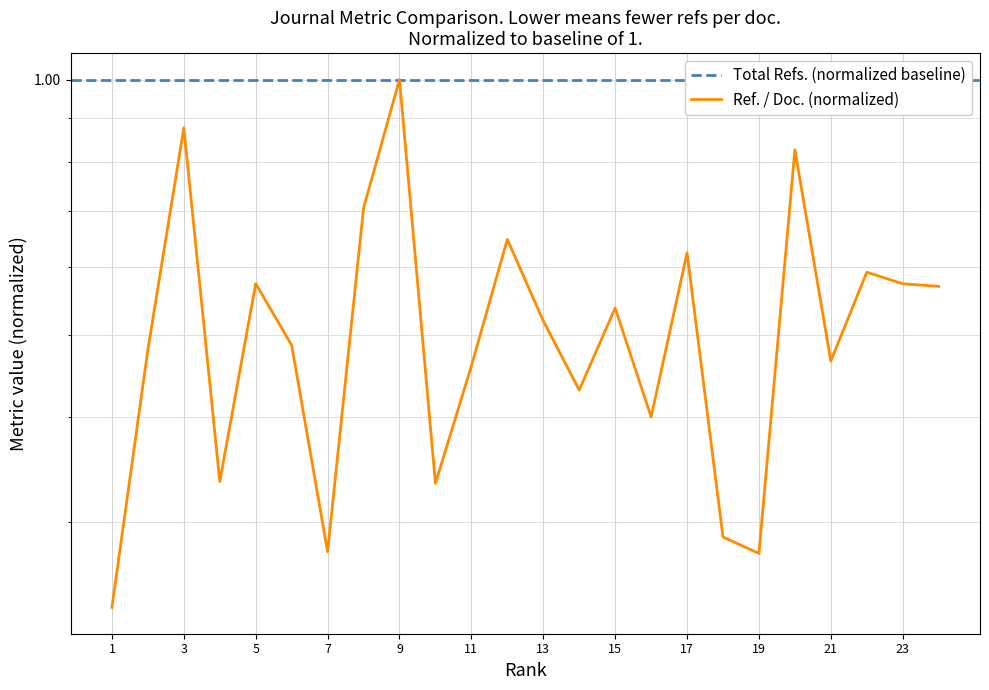

Rank the categories by value from highest to lowest.

9, 3, 20, 8, 12, 17, 22, 5, 23, 24, 15, 13, 6, 2, 21, 11, 14, 16, 4, 10, 18, 7, 19, 1